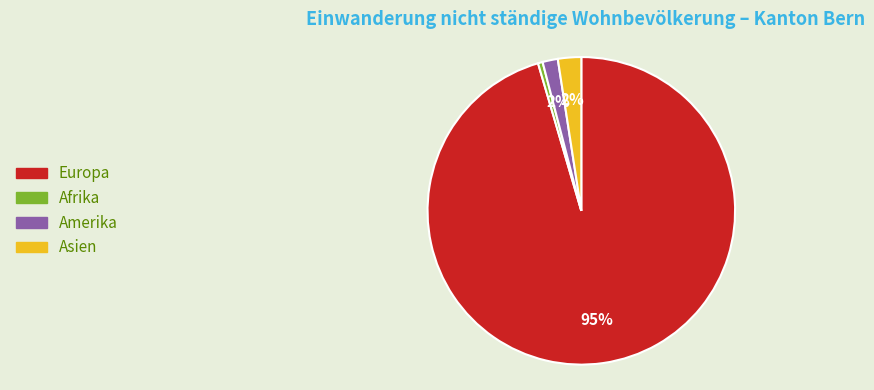

Is there any slice that represents more than half of the pie?

Yes